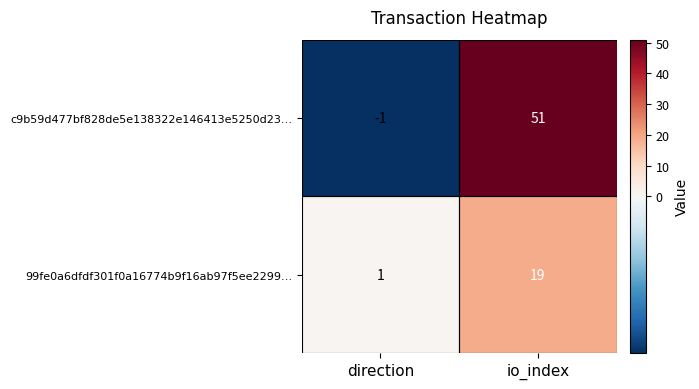

Is the value of c9b59d477bf828de5e138322e146413e5250d23… at io_index greater than the value of 99fe0a6dfdf301f0a16774b9f16ab97f5ee2299… at direction?

Yes